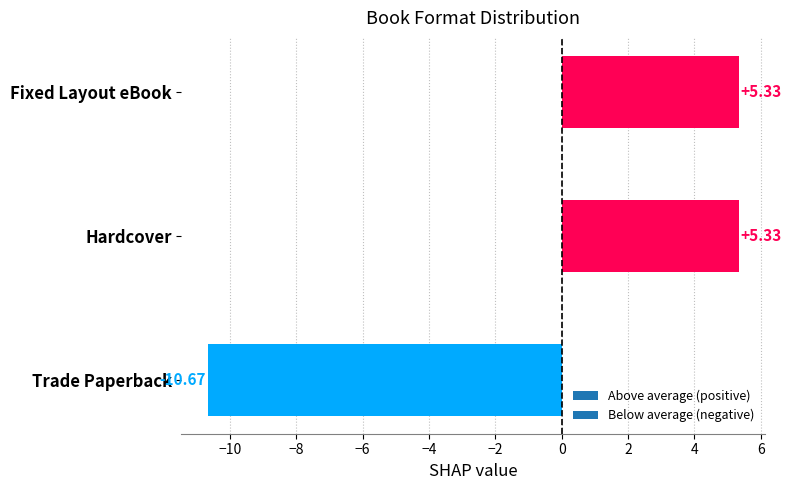

What is the label of the 1st bar from the top?

Fixed Layout eBook